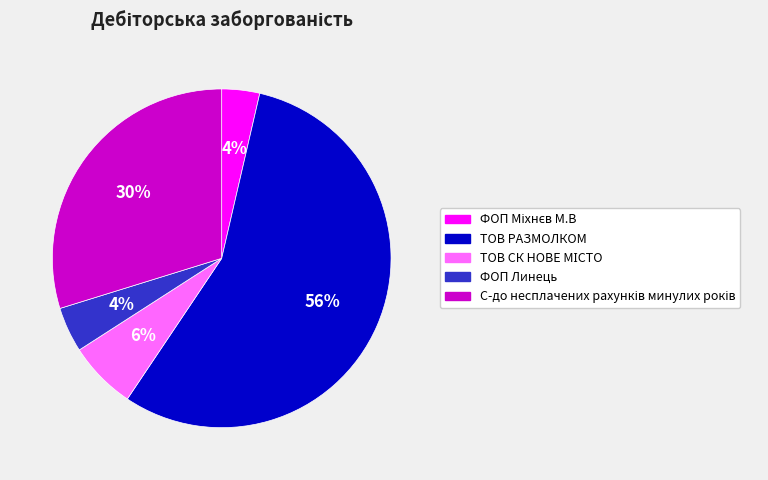

Which slice represents more than half of the pie?

ТОВ РАЗМОЛКОМ